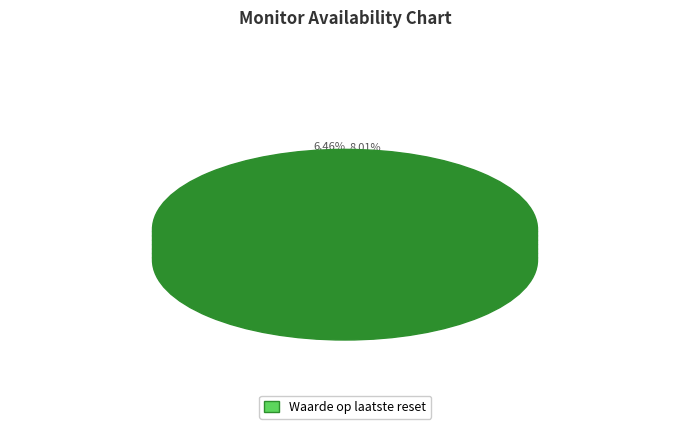

Count the number of slices in the pie.

14